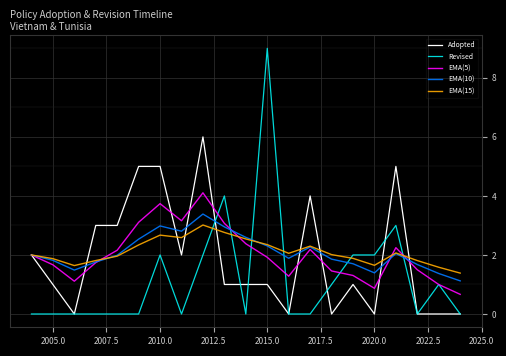

Which series has the largest range (max minus min)?

Revised